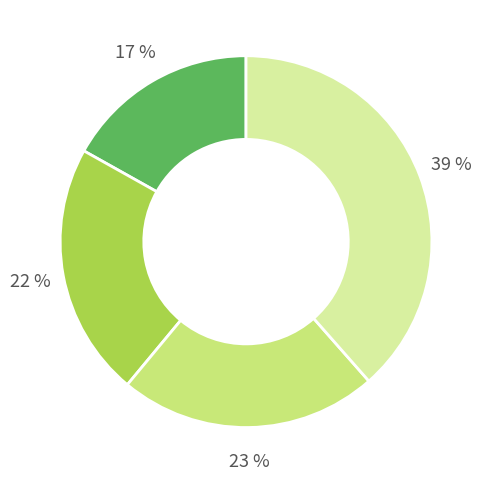

To the nearest percent, what is the average slice percentage?

25%